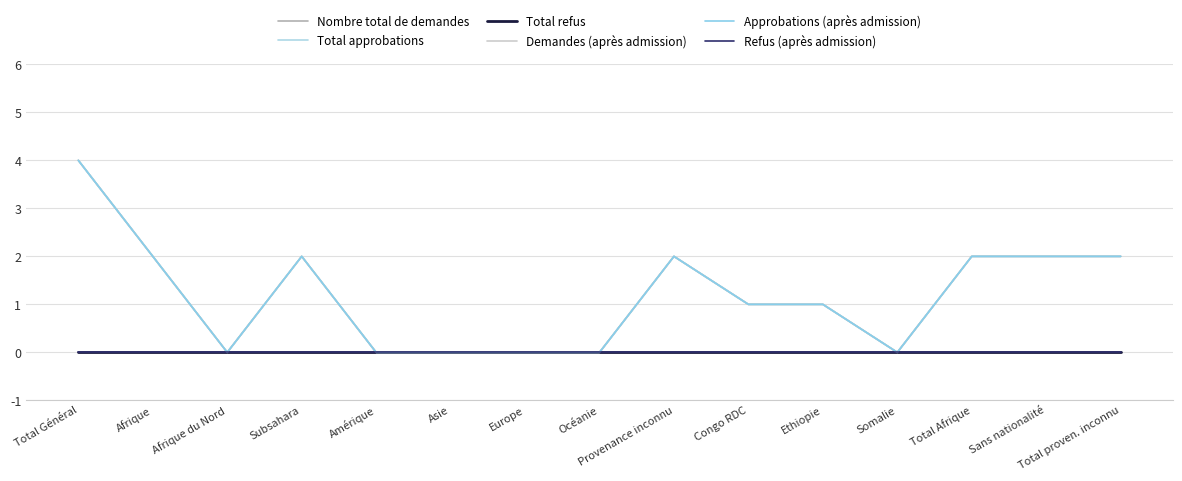

What is the label of the 11th point from the right?

Amérique